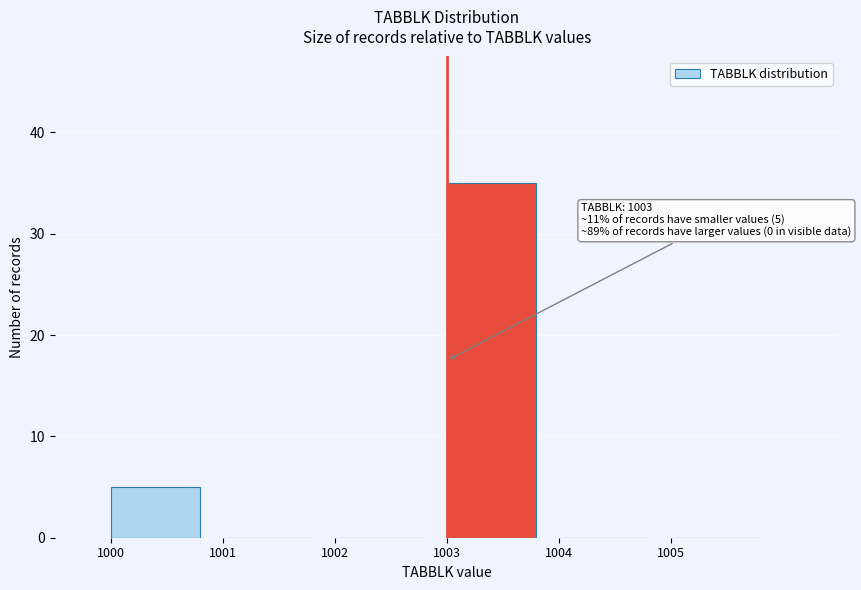

Reading left to right, extract all data points from this chart.

1000=5	1001=0	1002=0	1003=35	1004=0	1005=0